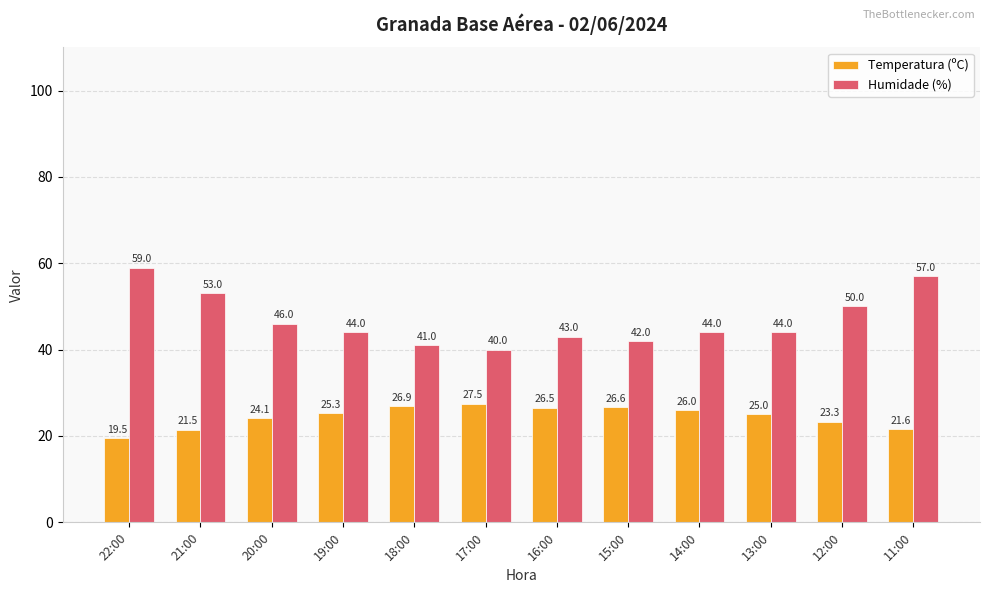

What is the smallest value displayed?

19.5